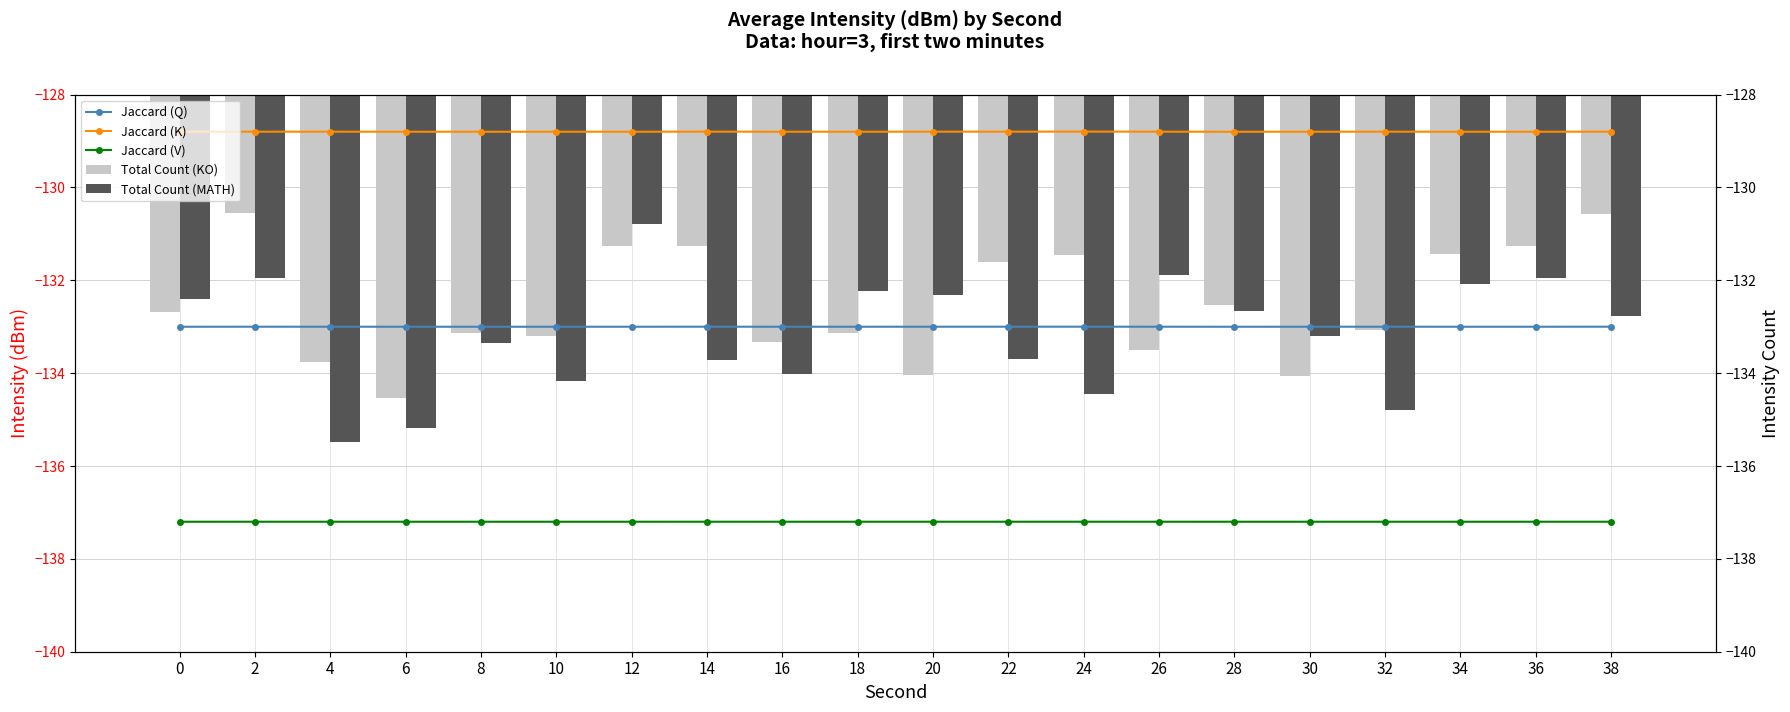

Which series has the largest range (max minus min)?

Total Count (MATH)